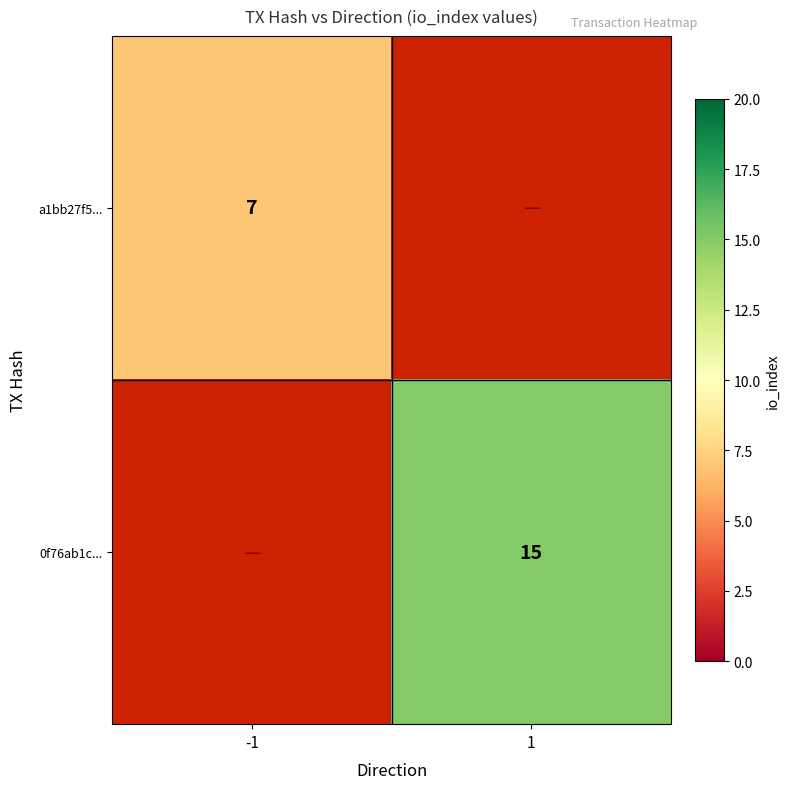

The a1bb27f5... series shows 7 at -1. True or false?

True